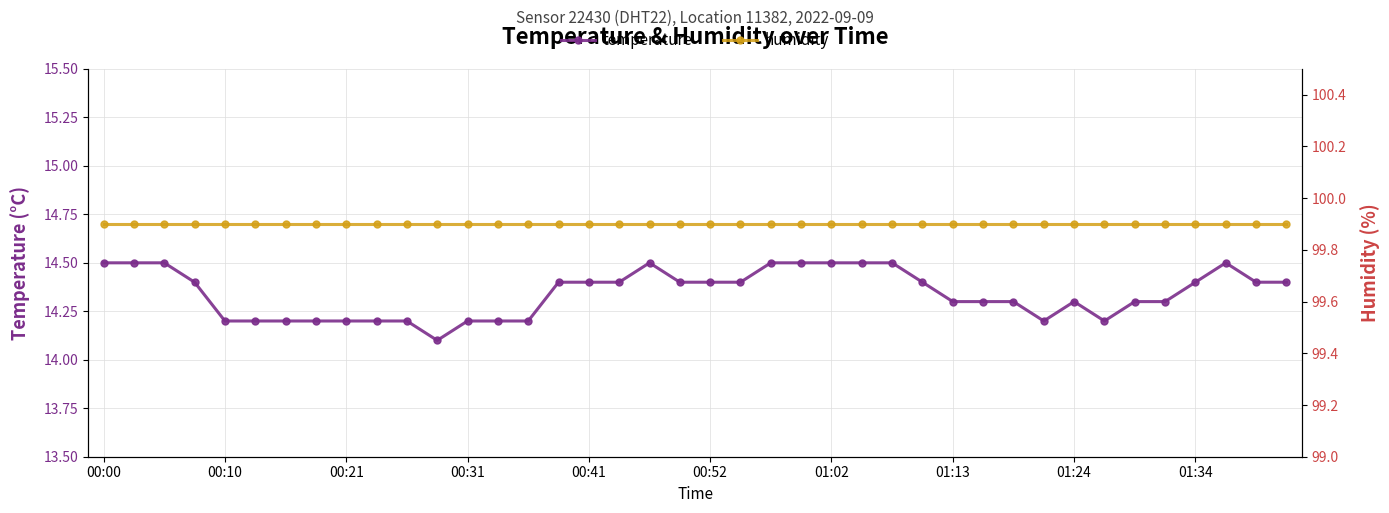

What is the average value of the temperature series?

14.3